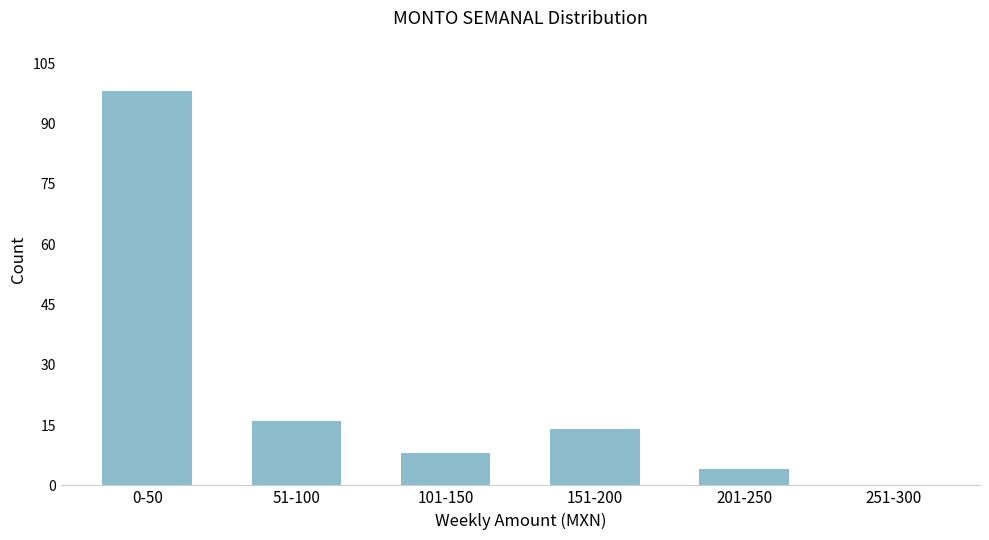

Reading right to left, list all the values displayed in this chart.

251-300=0	201-250=4	151-200=14	101-150=8	51-100=16	0-50=98